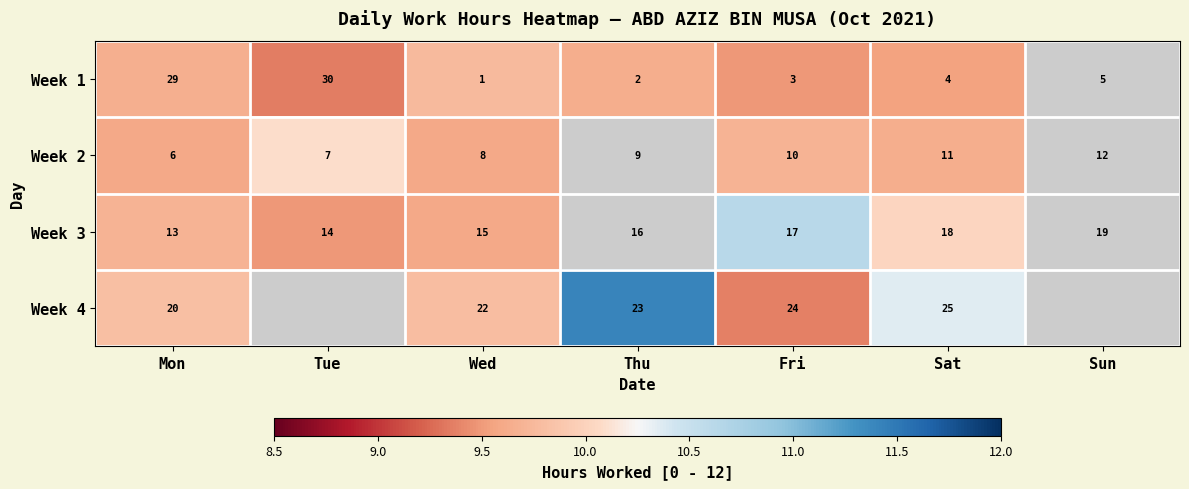

Which label corresponds to the smallest value in the chart?

Tue